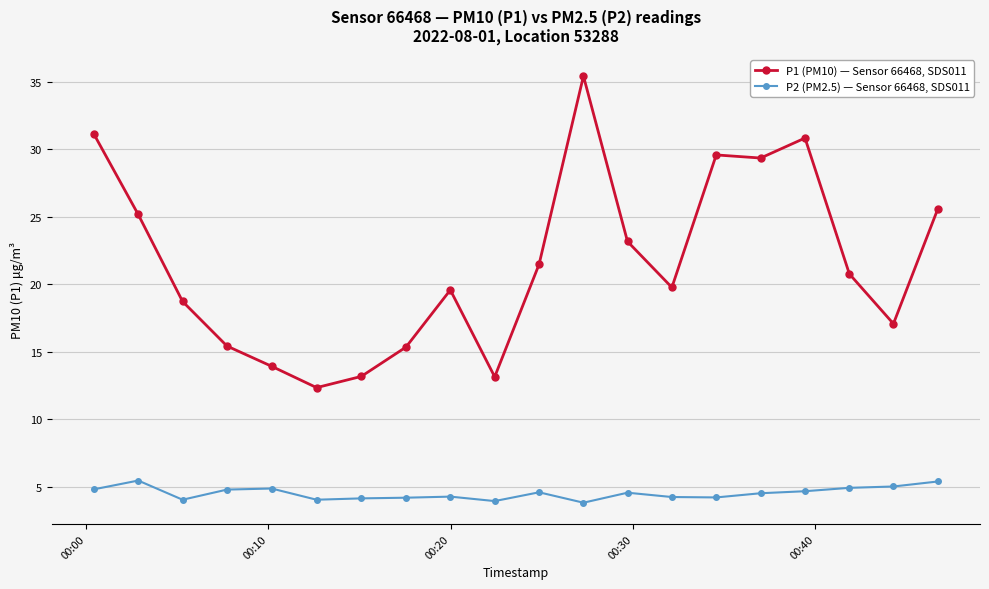

How many distinct data groups are displayed?

2